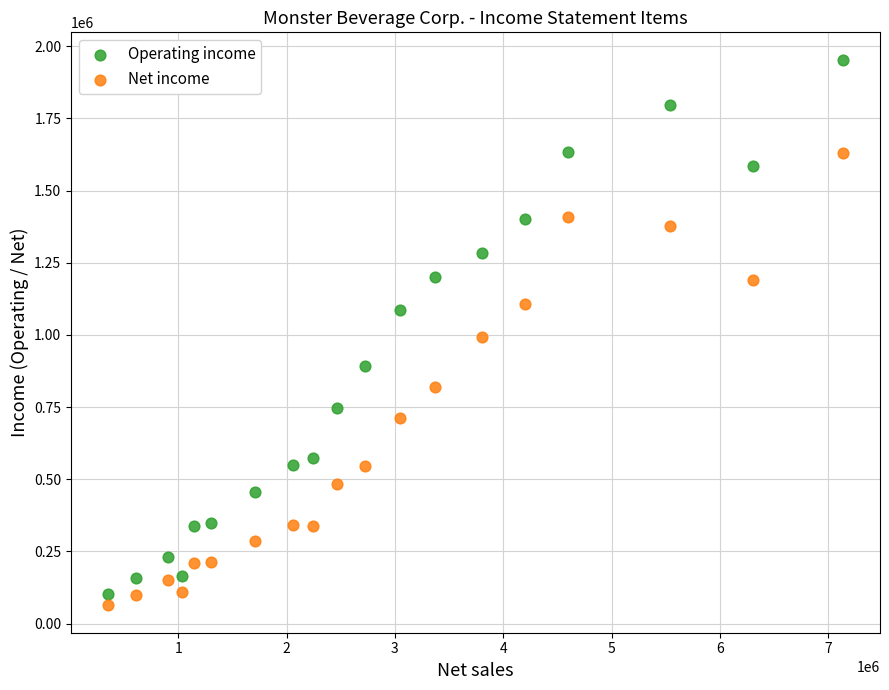

Which series has the largest Y range (max minus min)?

Operating income